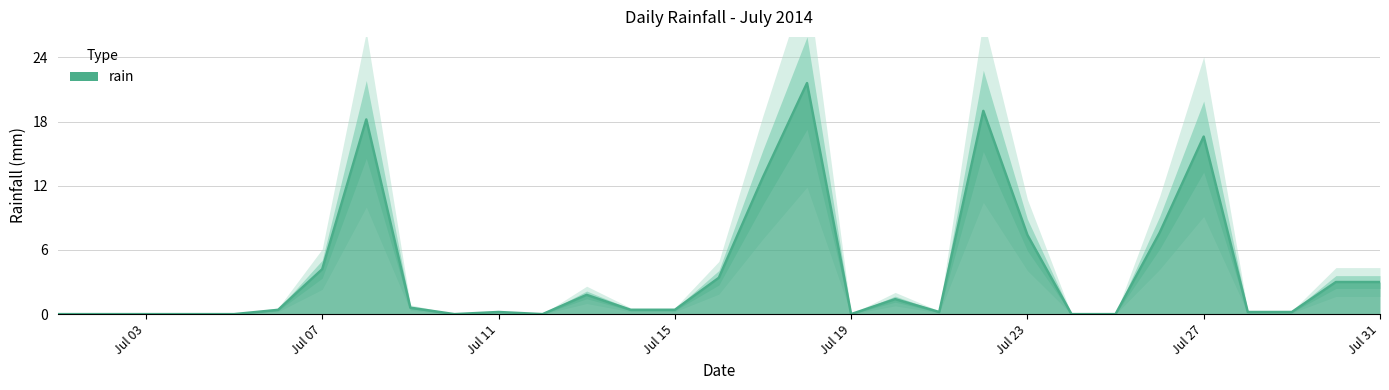

How many values are above zero?

21